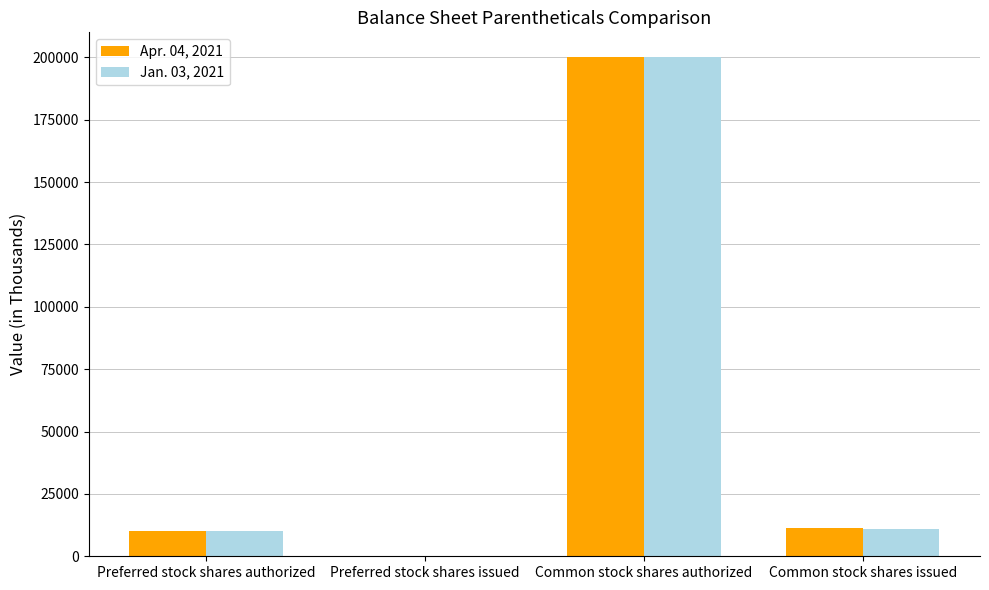

Is it true that Jan. 03, 2021 equals 127369 at Preferred stock shares issued?

False